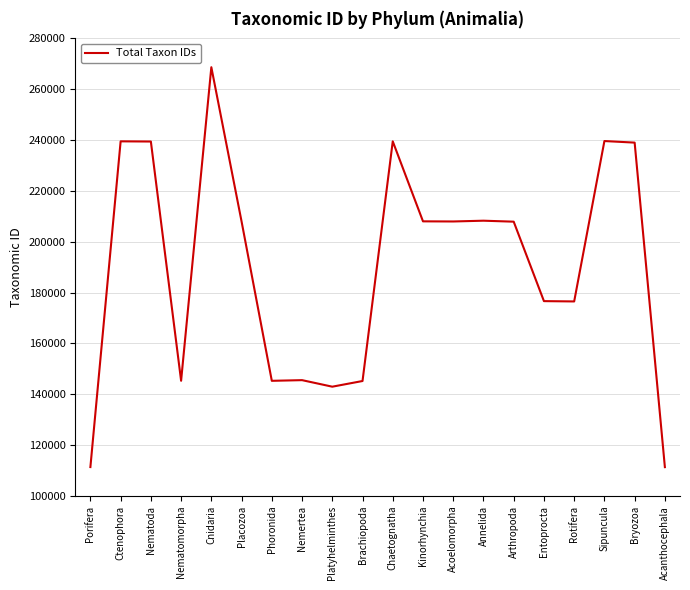

What is the change in value from Cnidaria to Chaetognatha?

-29158